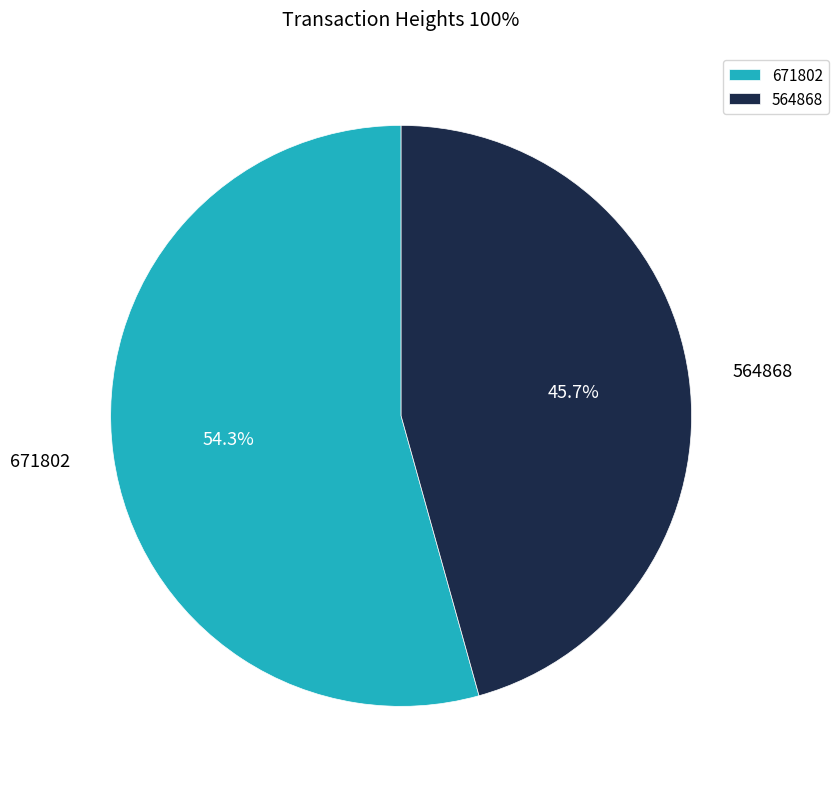

How many slices are in this pie chart?

2